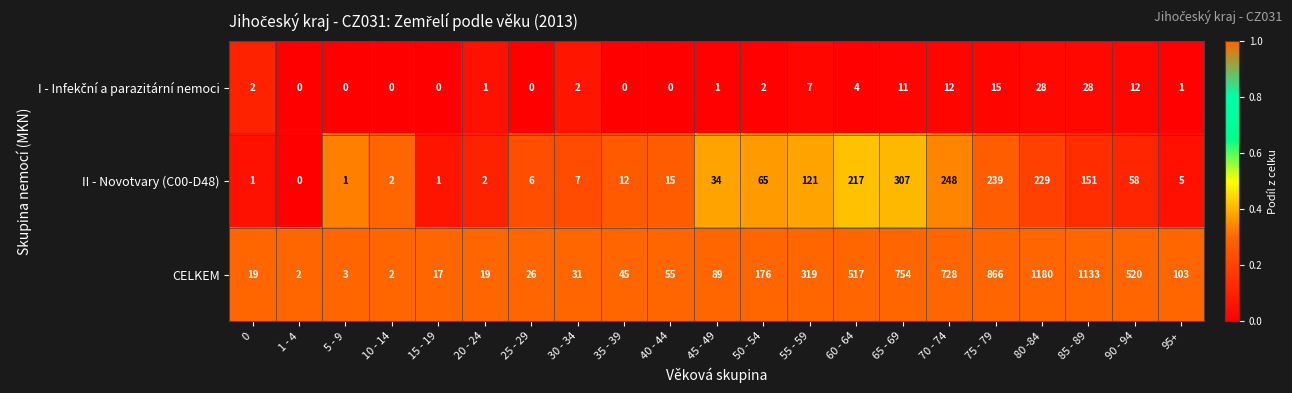

What is the difference between the second highest and minimum values in the CELKEM series?

1131